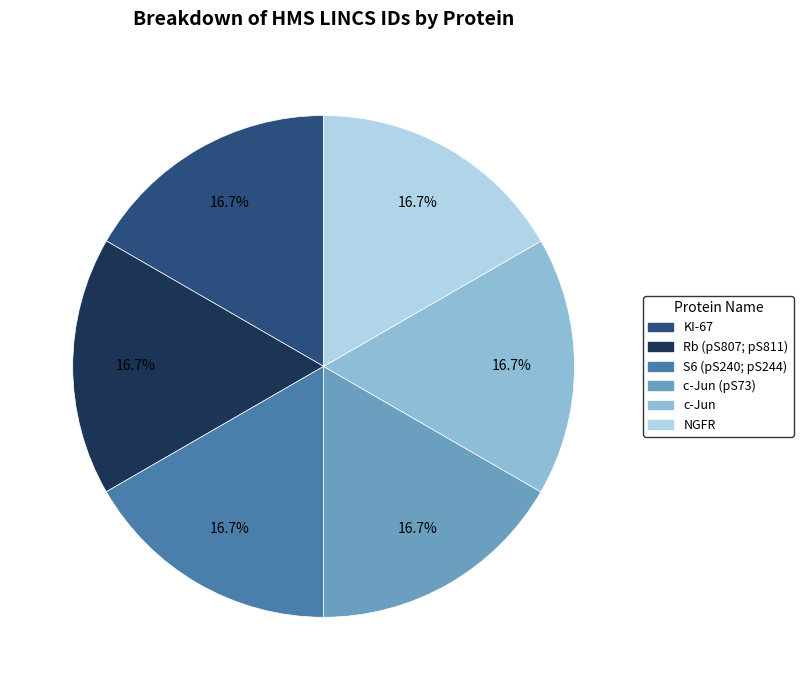

Is there any slice that represents more than half of the pie?

No